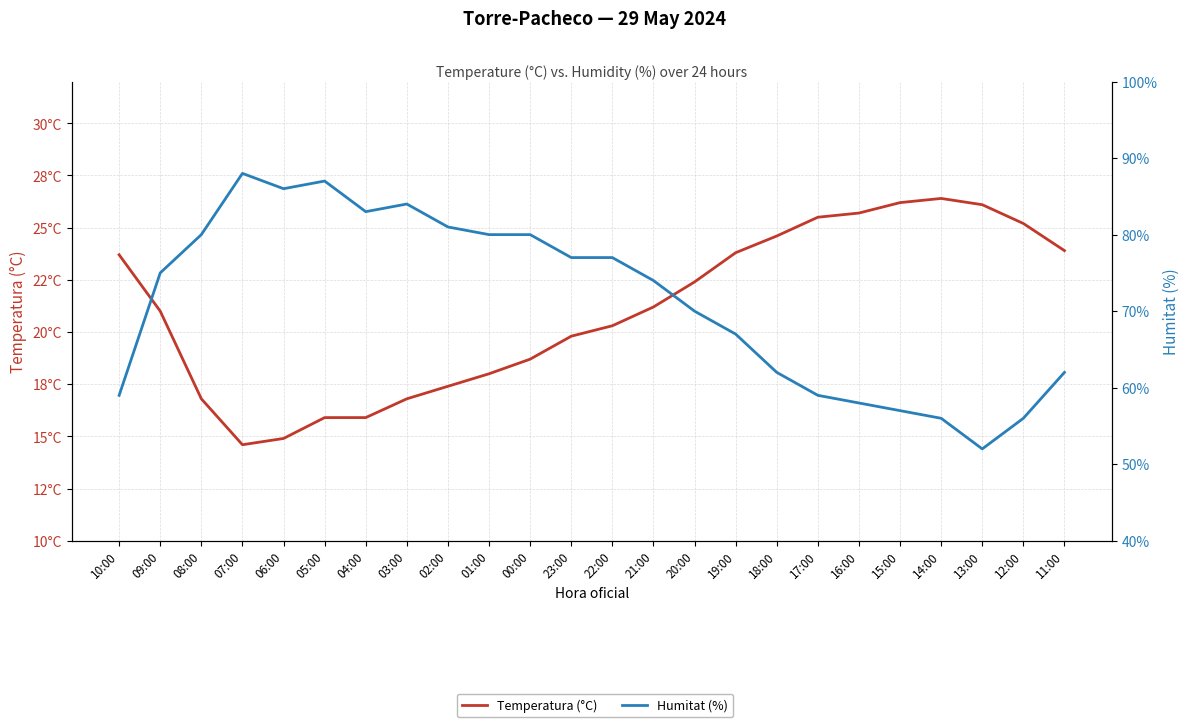

Is the value of Humitat (%) at 14:00 greater than the value of Temperatura (°C) at 03:00?

Yes